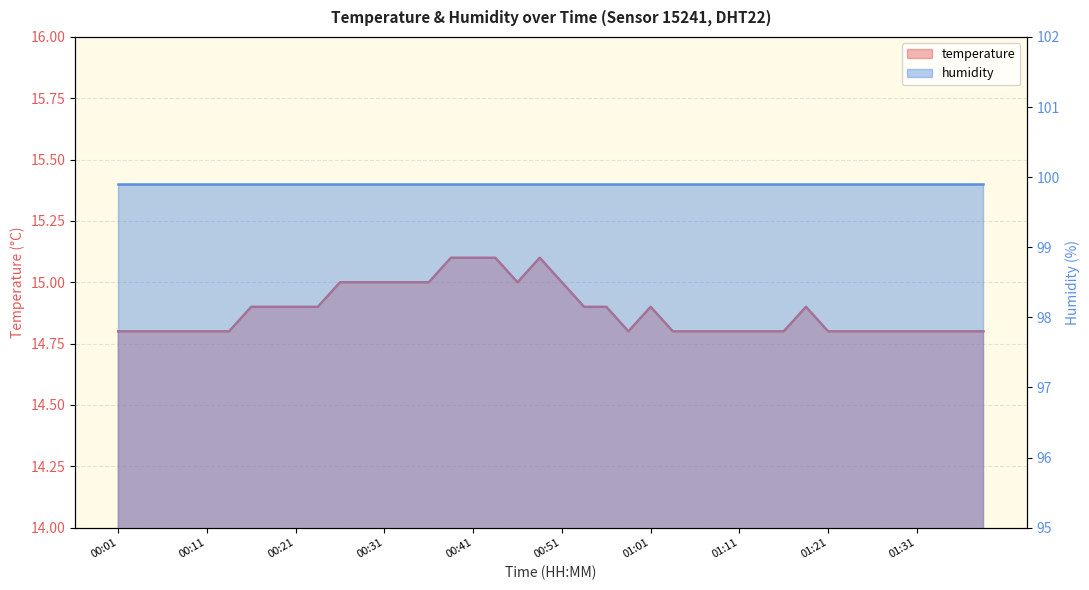

What is the average value?

14.9